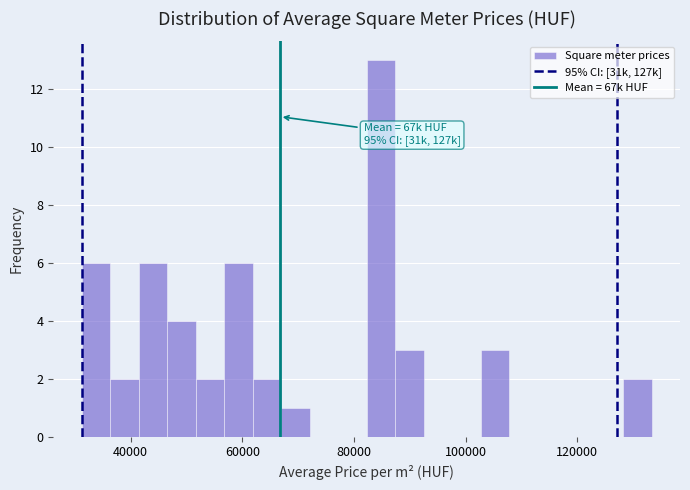

Read against the x-axis, roughly where is the centre of the tallest bar?

84000